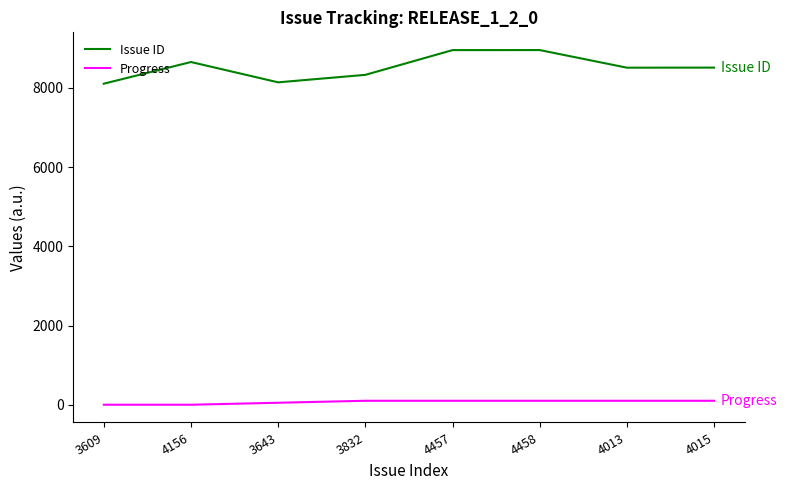

Is it true that Progress equals 0 at 4156?

True